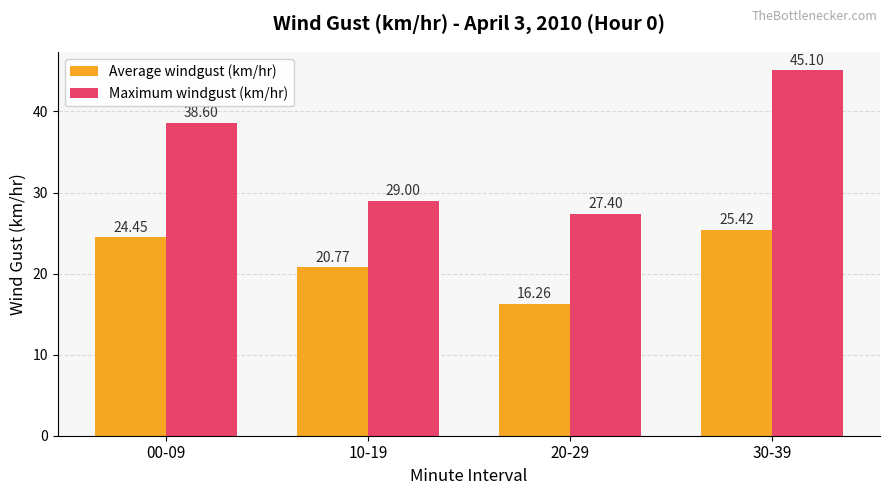

True or false: Average windgust (km/hr) has a value of 34.4 at 10-19.

False